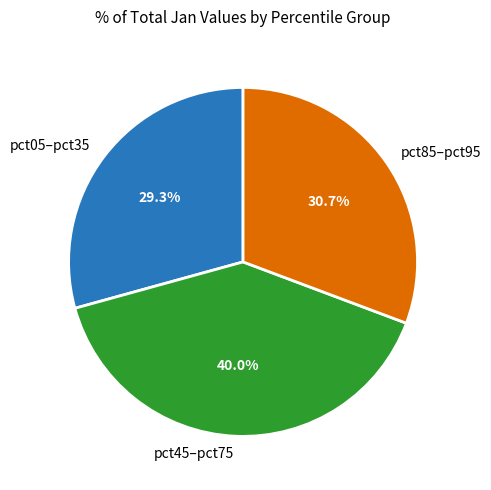

Rank the categories by value from lowest to highest.

pct05–pct35, pct85–pct95, pct45–pct75